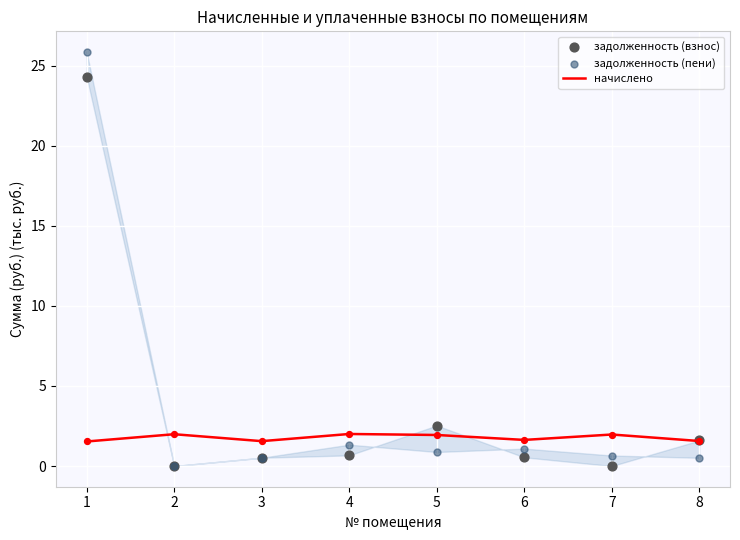

Is the value of задолженность (пени) at 7 greater than the value of начислено at 4?

No